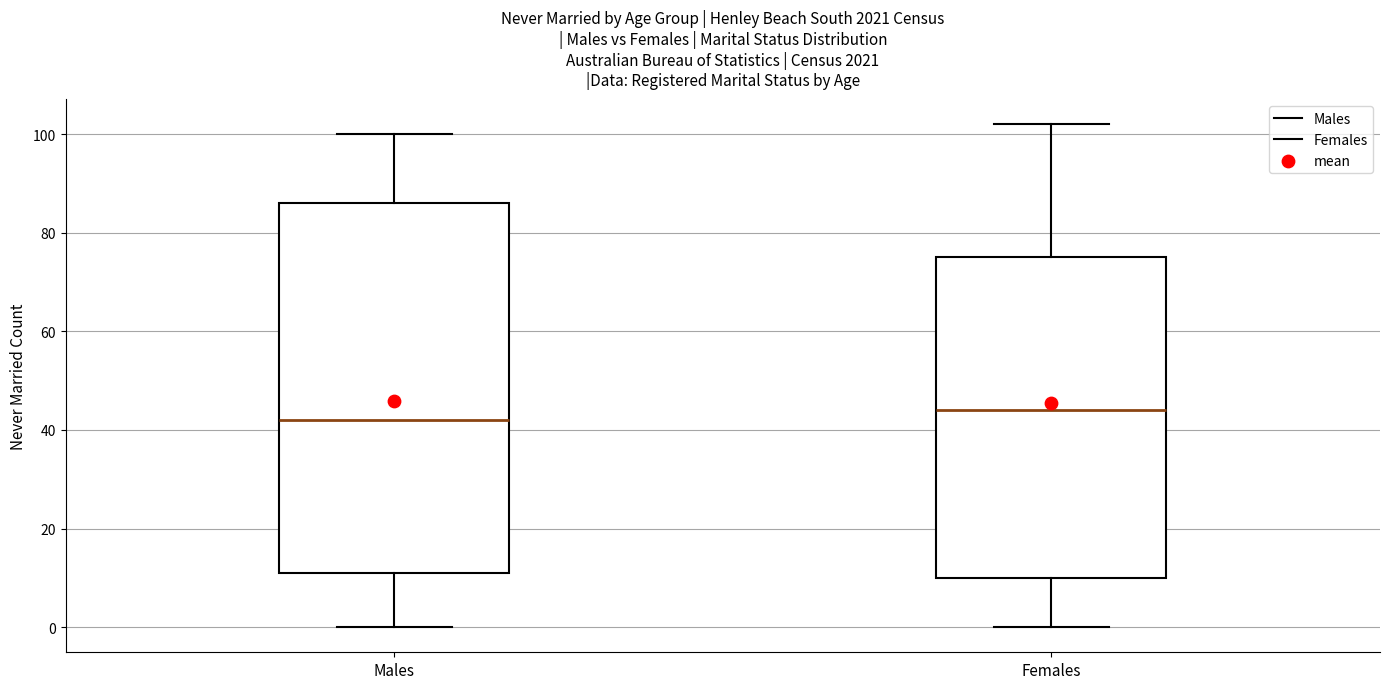

Where does the lower whisker of the box for Males end on the y-axis? The values are not printed on the chart, so give them approximately, as read against the axis.

0